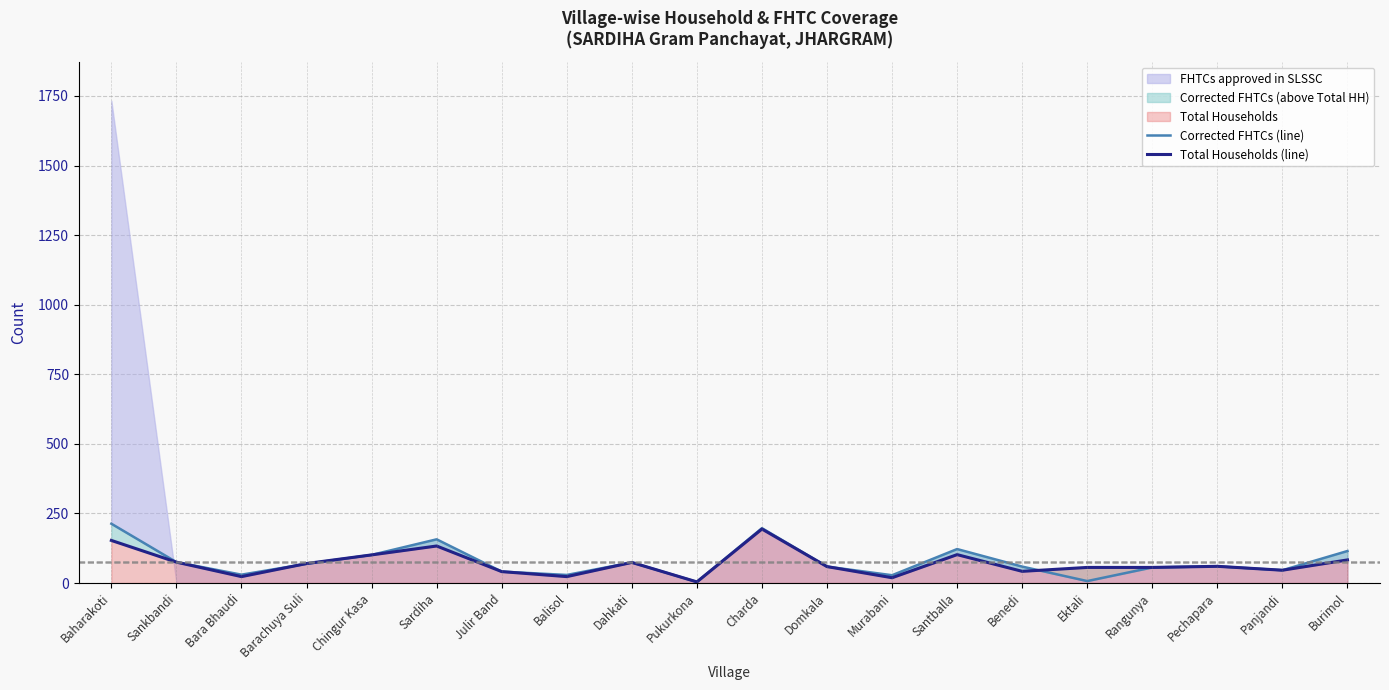

What is the label of the 6th point from the right?

Benedi